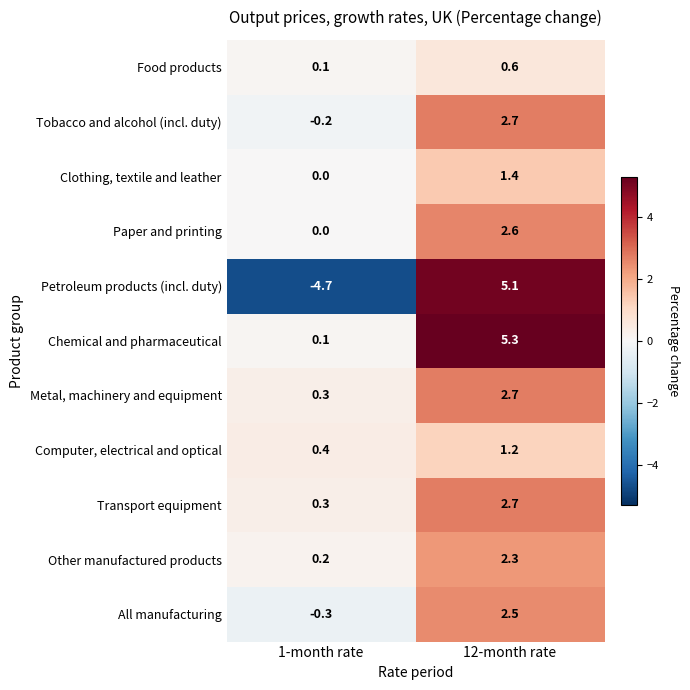

Which label corresponds to the largest value in the chart?

12-month rate